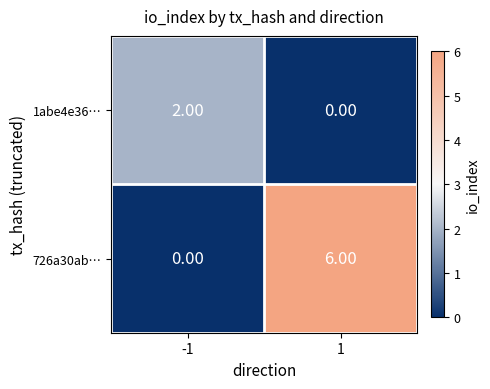

What is the average value of the 726a30ab… series?

3